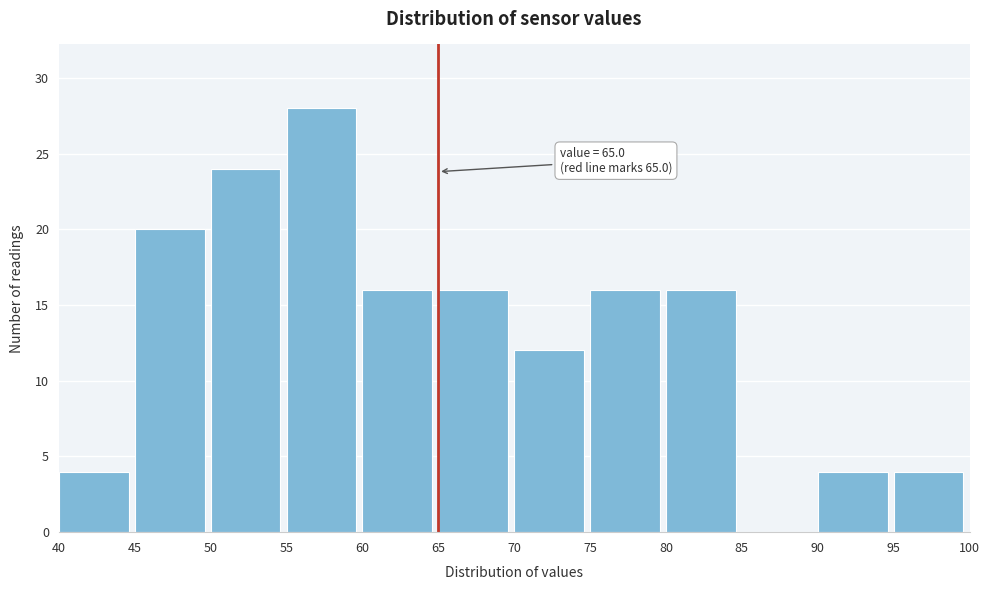

Which range on the x-axis has the tallest bar?

55 to 60